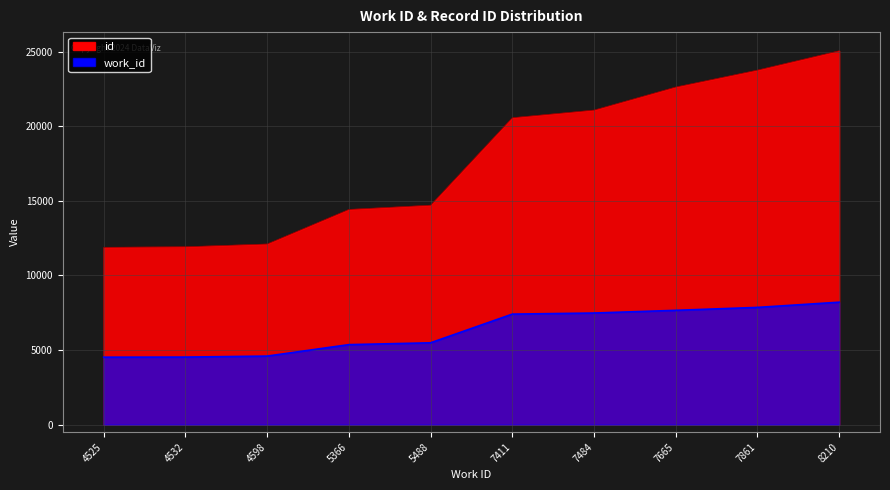

The id series shows 2896 at 5366. True or false?

False